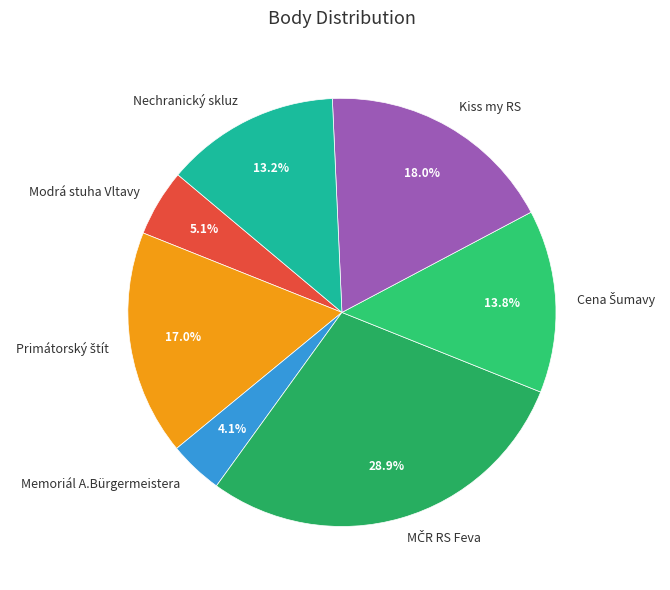

Is there any slice that represents more than half of the pie?

No